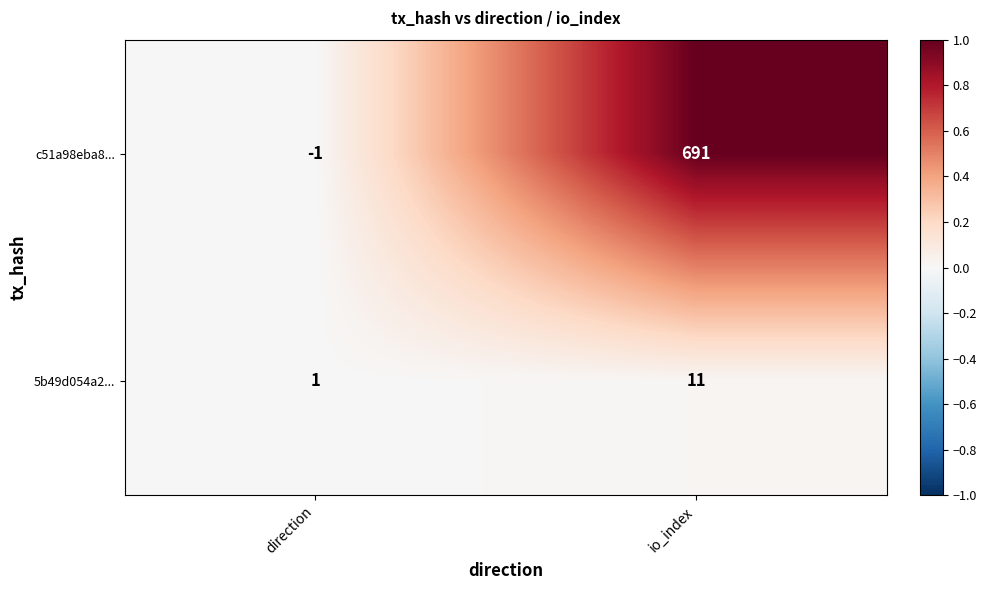

What is the sum of the 5b49d054a2... values at direction and io_index?

12